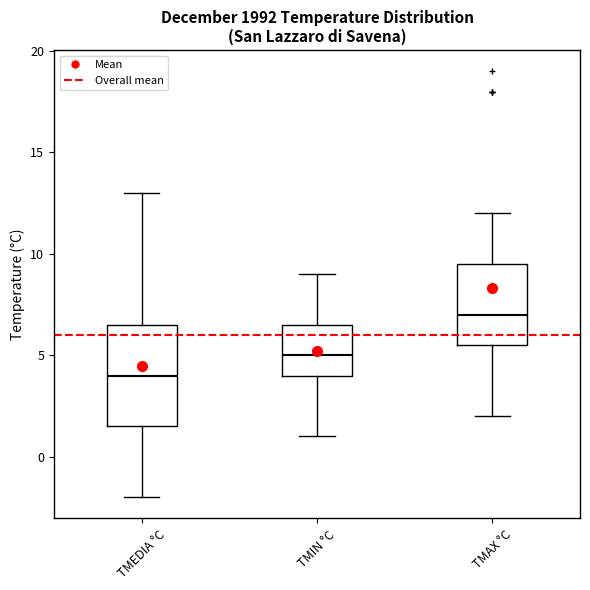

Where does the upper whisker of the box for TMEDIA °C end on the y-axis? The values are not printed on the chart, so give them approximately, as read against the axis.

13.0